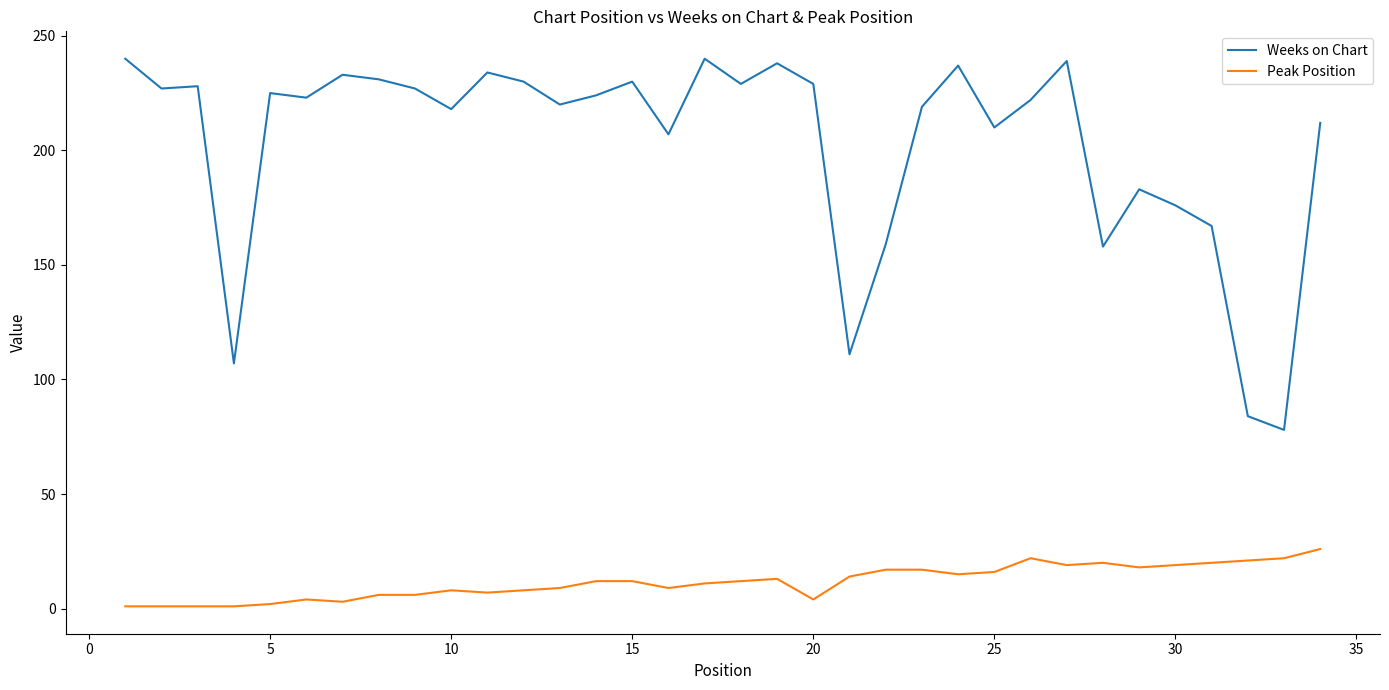

True or false: Peak Position and Weeks on Chart cross at least once.

False